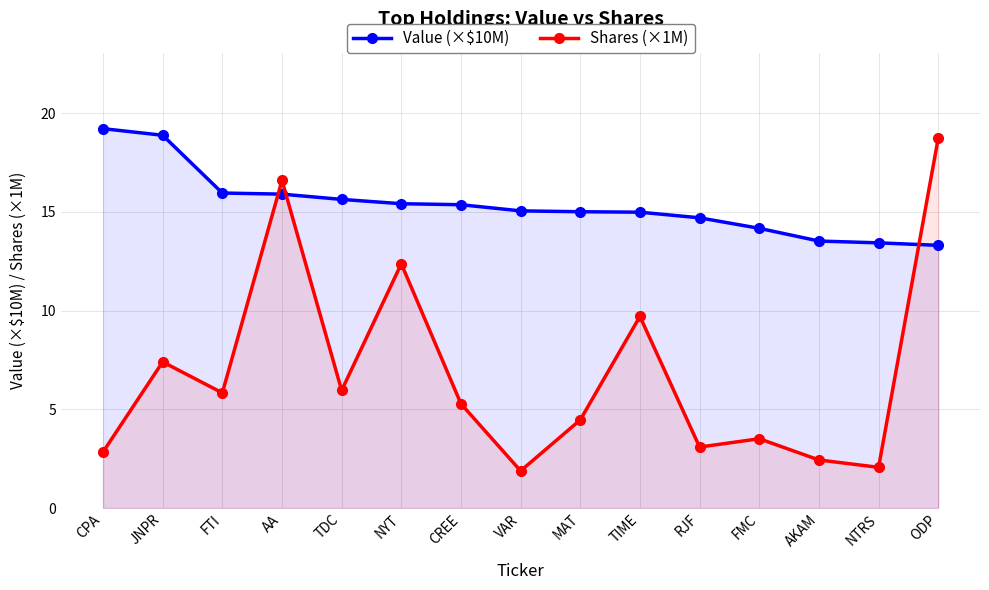

Which has a higher value, AKAM or AA?

AA